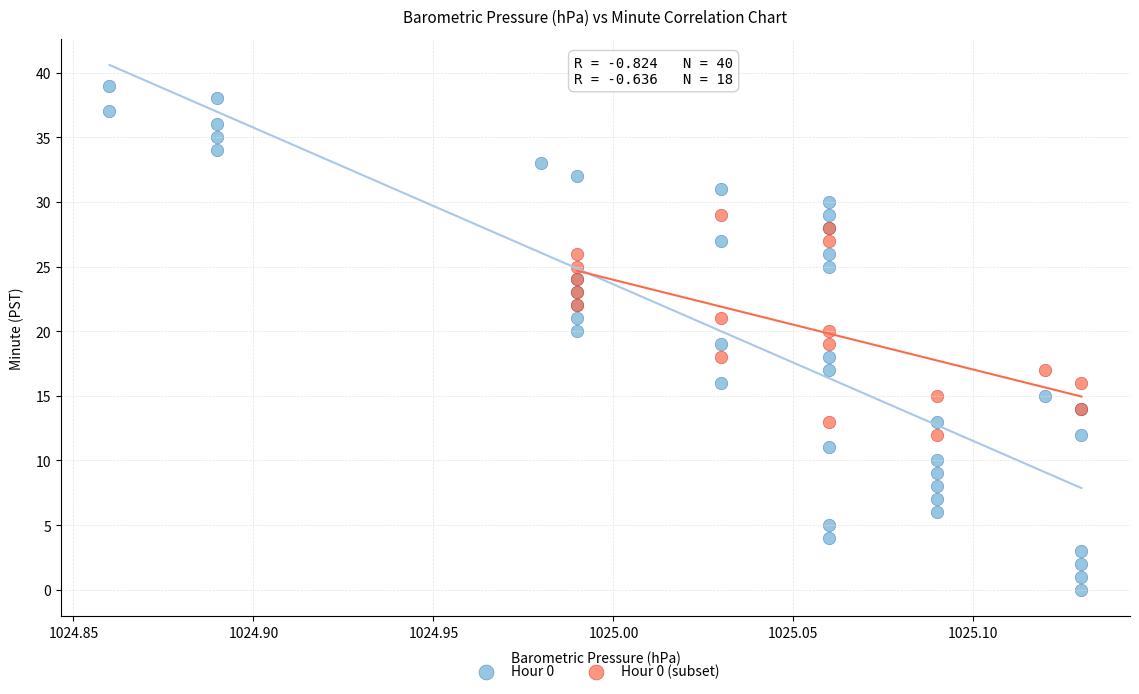

Which series has the largest Y range (max minus min)?

Hour 0